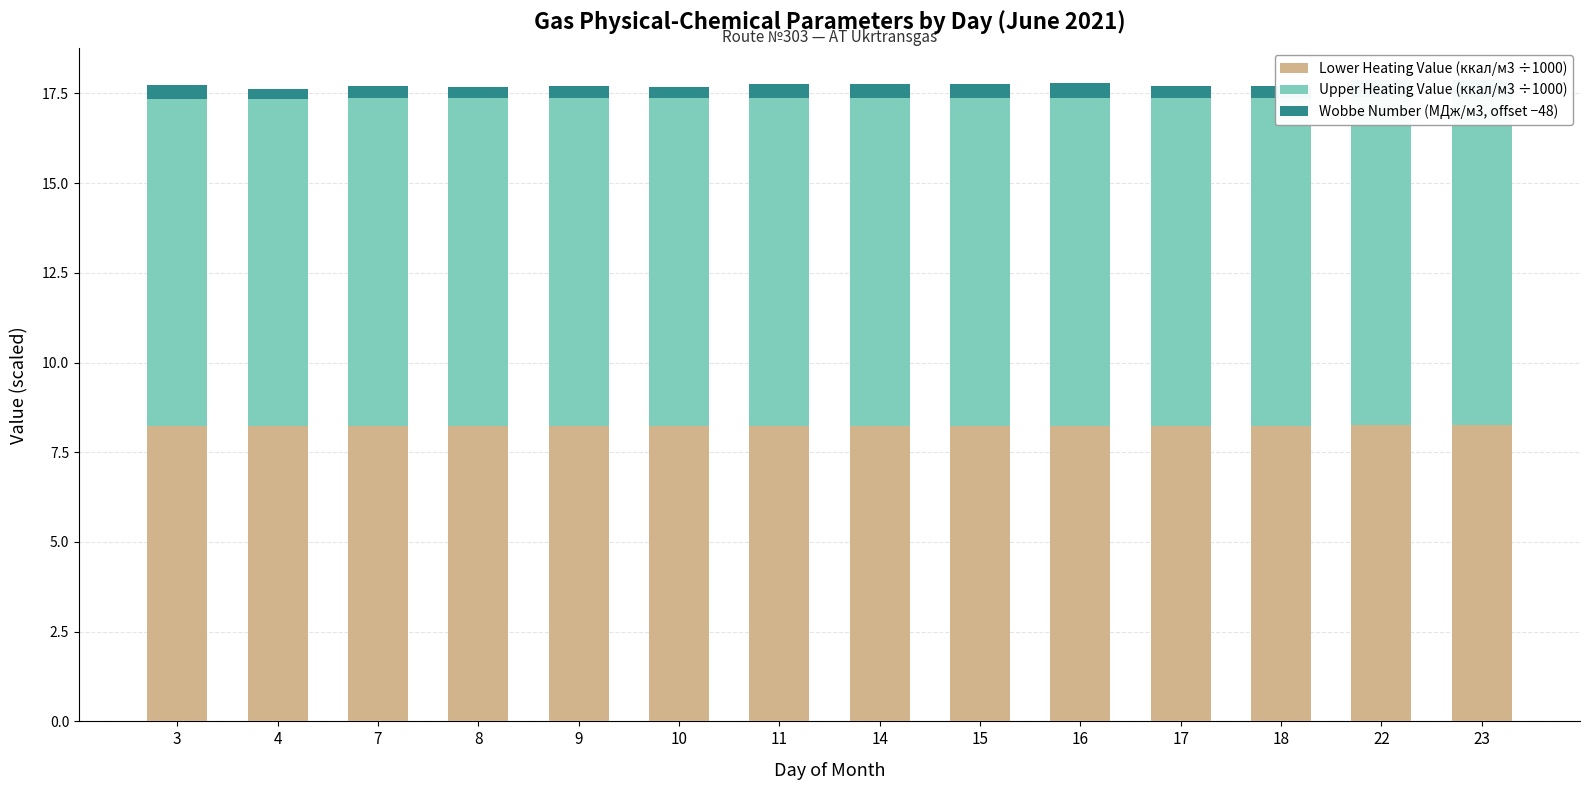

What is the sum of all Upper Heating Value (ккал/м3 ÷1000) values?

127.8